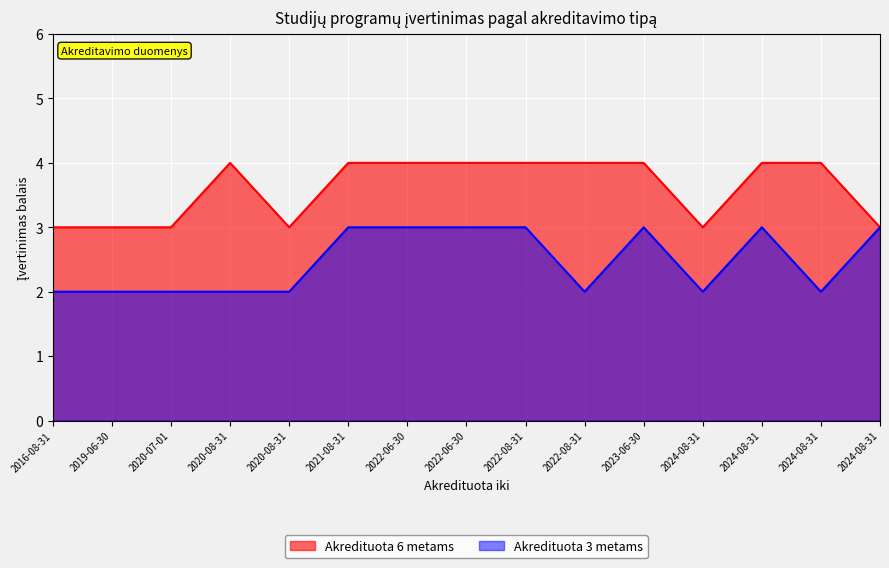

What is the approximate value of Akredituota 3 metams at 2024-08-31?

2